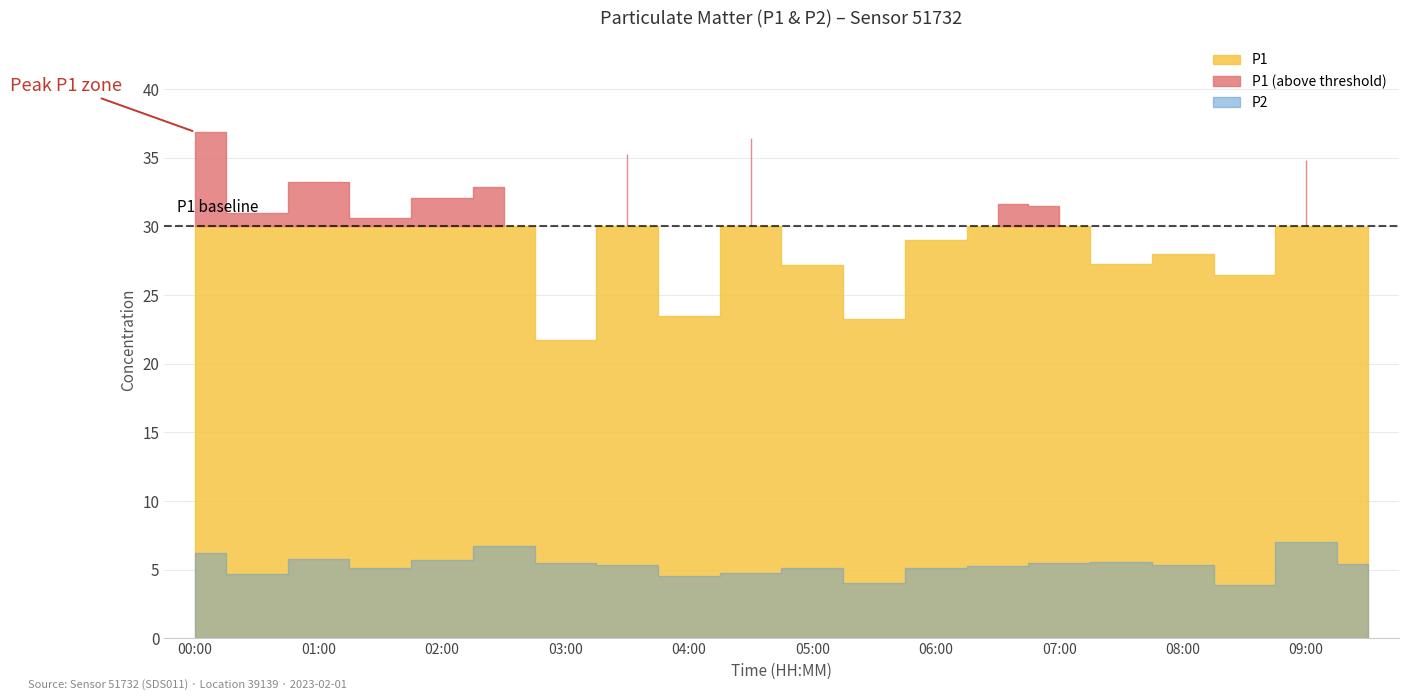

What is the maximum value shown in the chart?

36.9